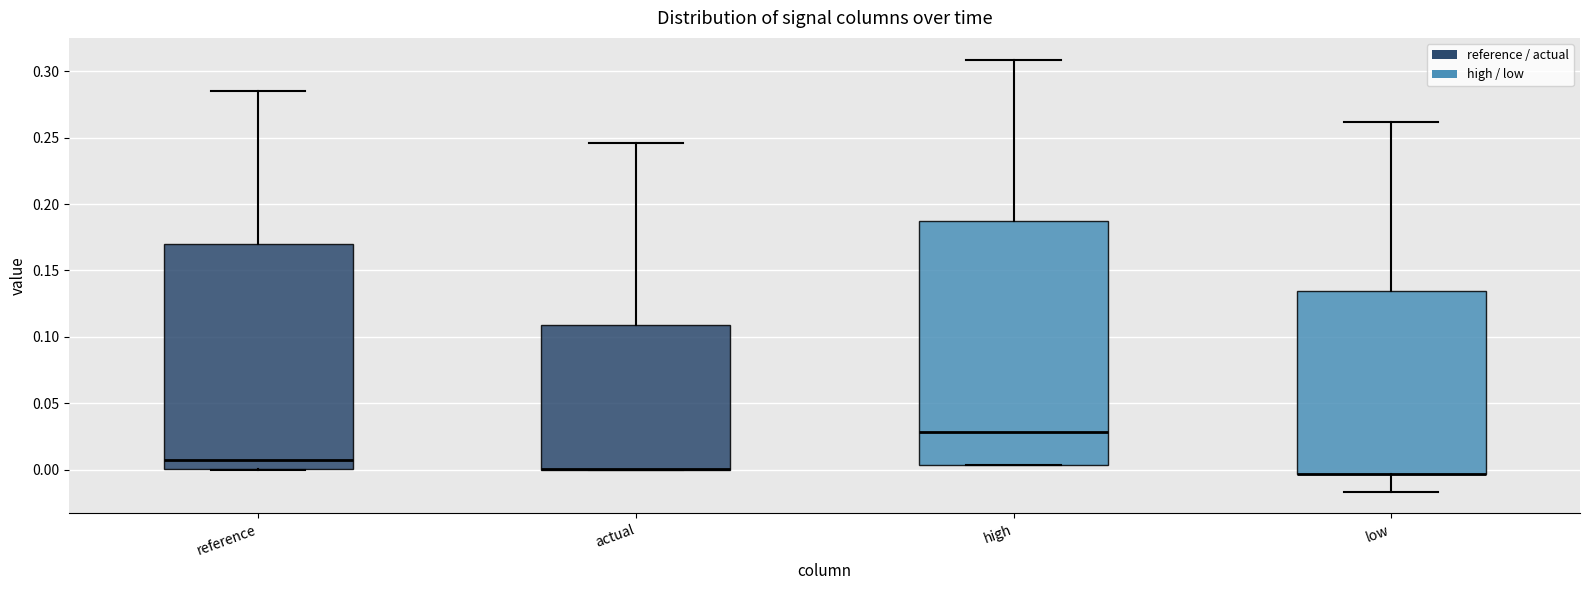

Comparing the boxes themselves (not the whiskers), which one is the tallest?

high